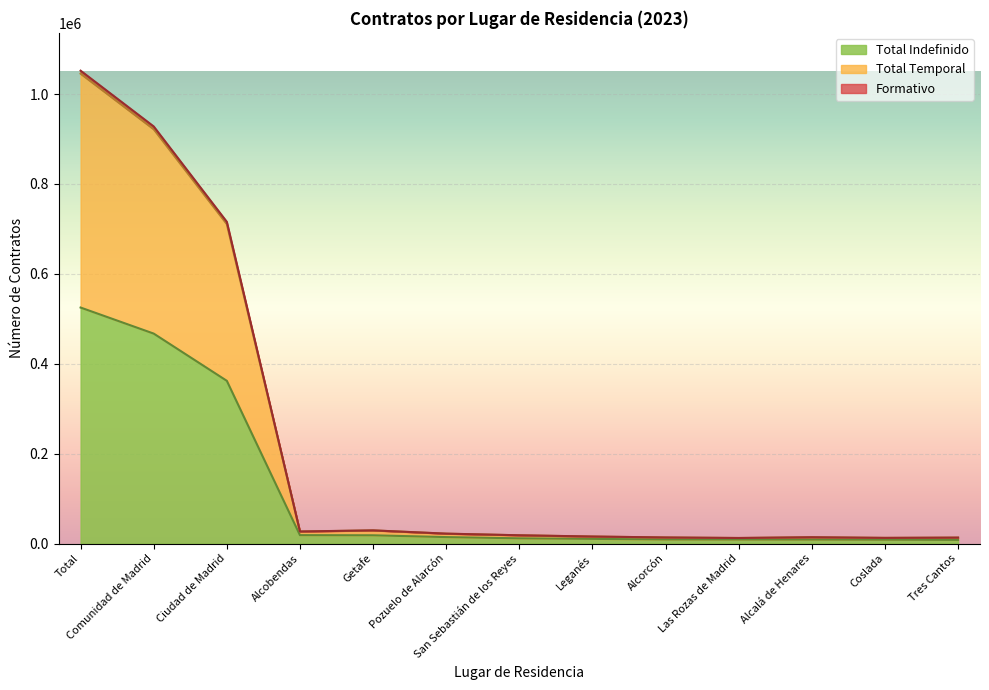

True or false: Total Indefinido and Total Temporal cross at least once.

False